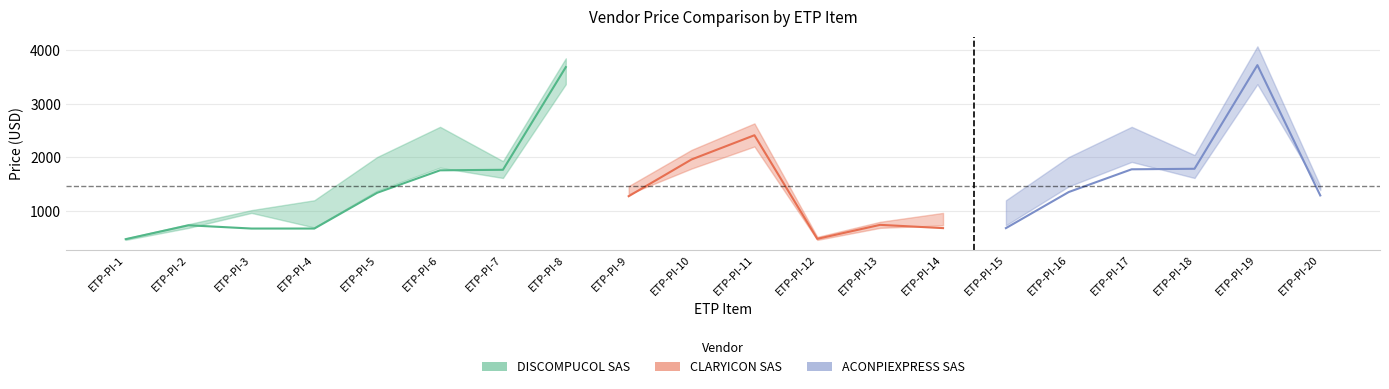

What are all the series names shown in the legend?

DISCOMPUCOL SAS, ACONPIEXPRESS SAS, CLARYICON SAS